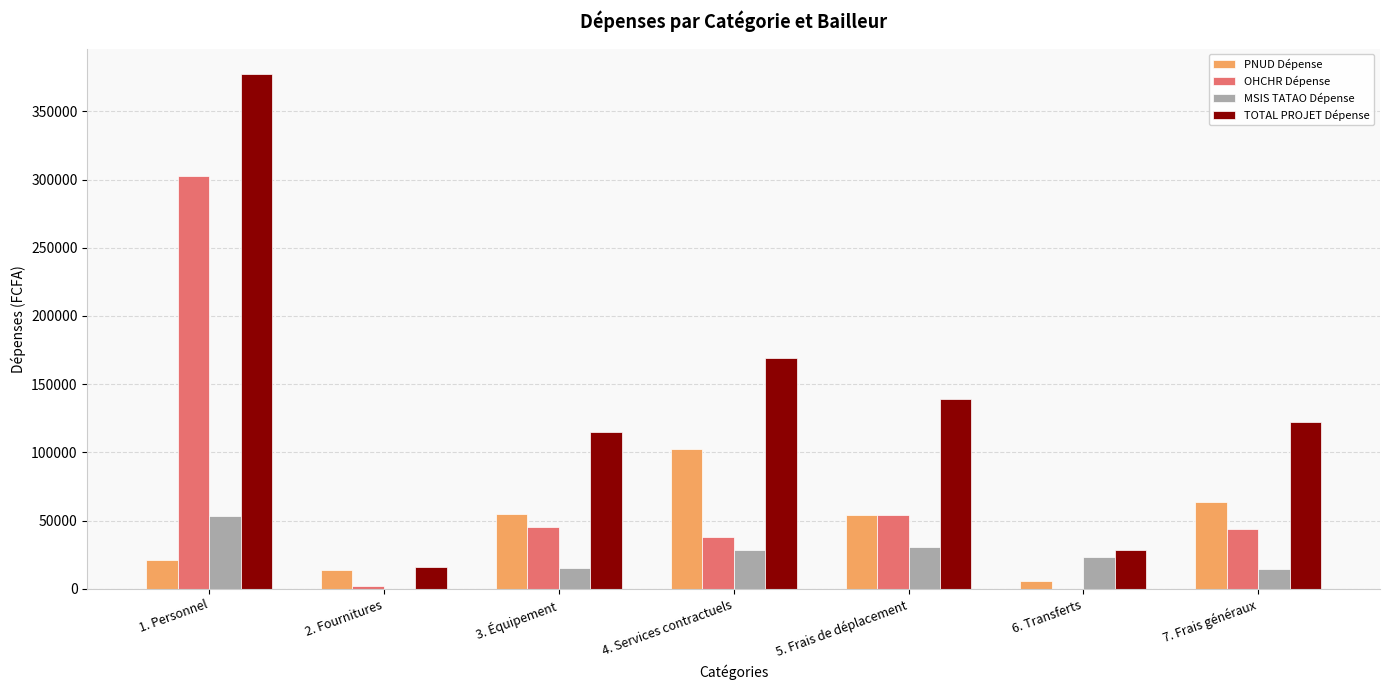

What is the sum of all TOTAL PROJET Dépense values?

966515.8